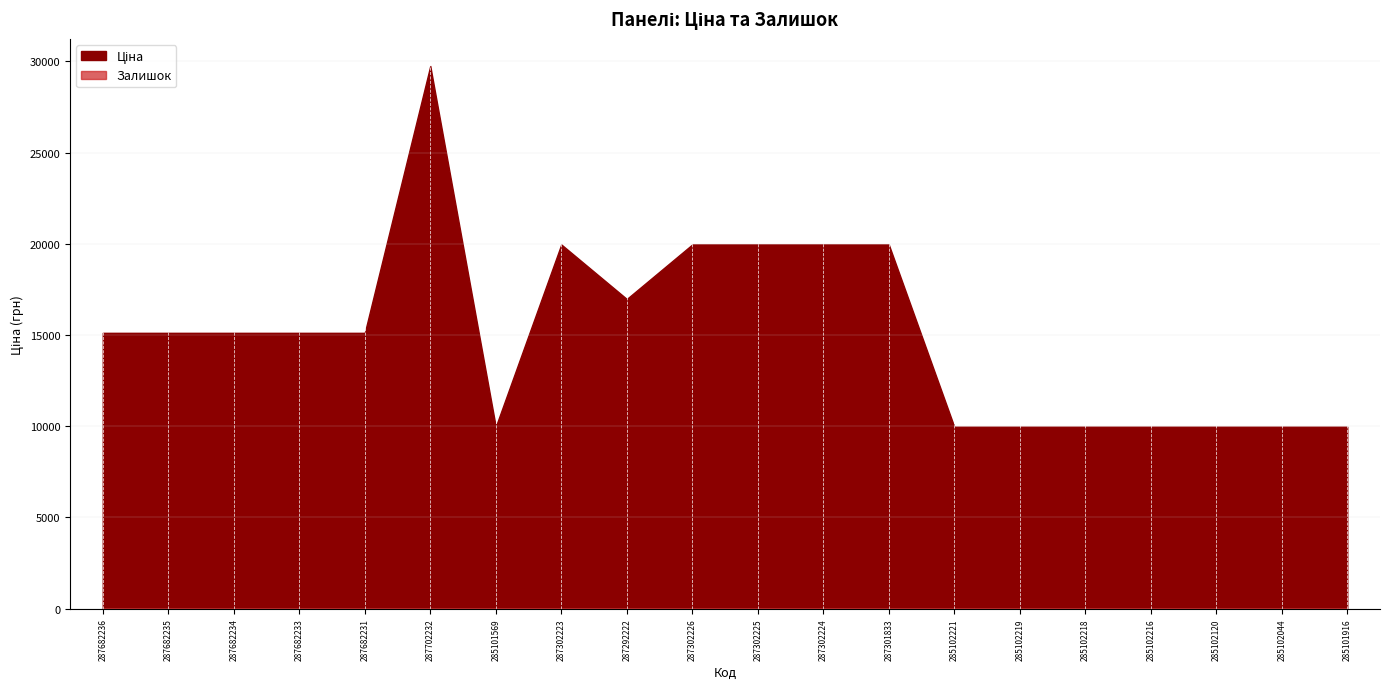

Rank the series by their maximum value, from lowest to highest.

Залишок, Ціна